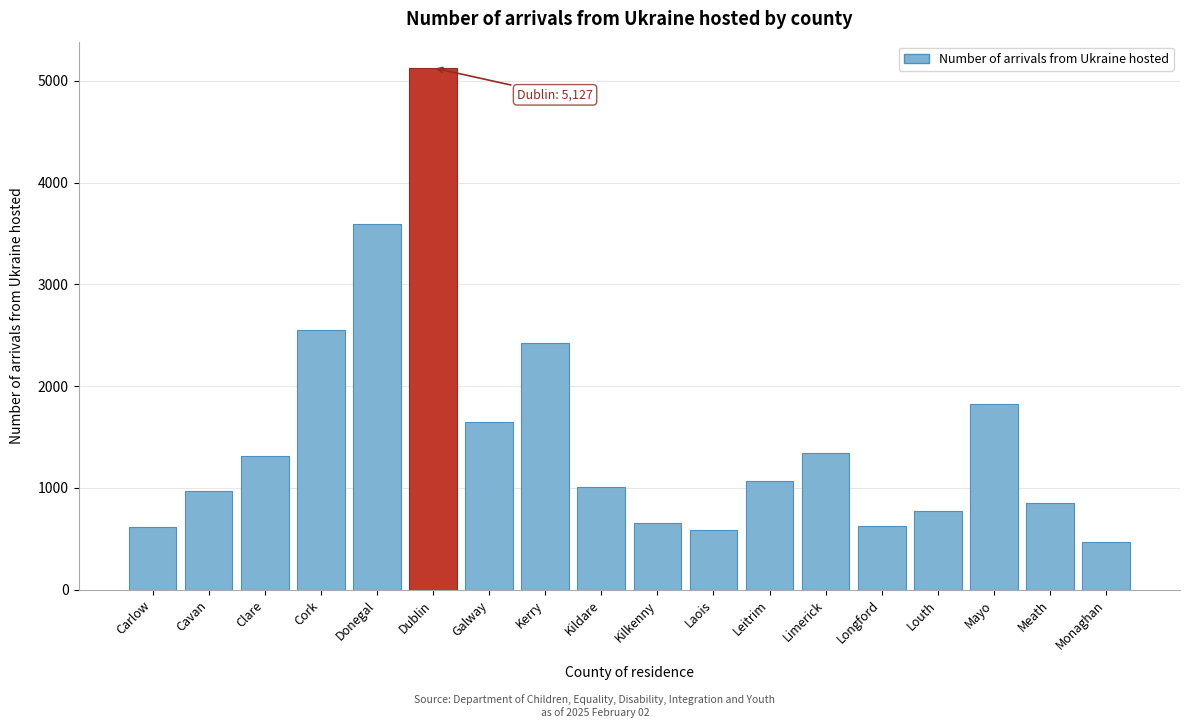

Which has a higher value, Louth or Dublin?

Dublin